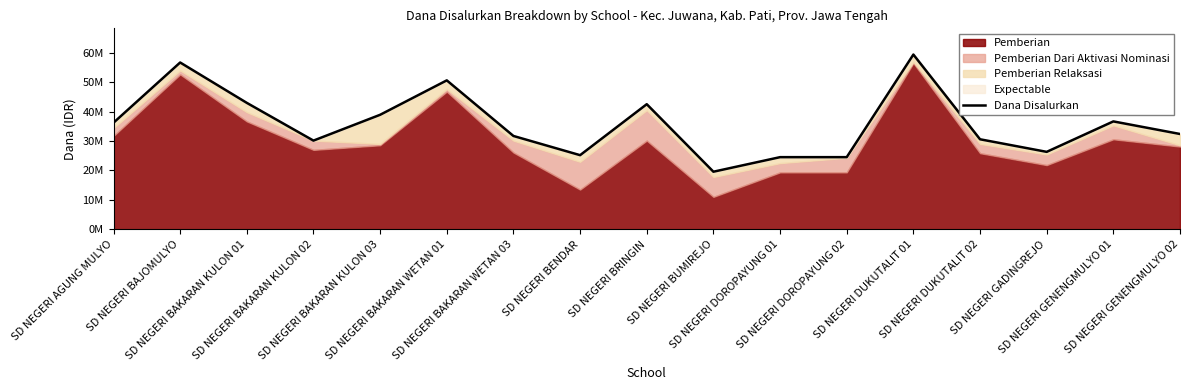

What is the difference between the values at SD NEGERI BAKARAN KULON 03 and SD NEGERI DOROPAYUNG 02?

14400000